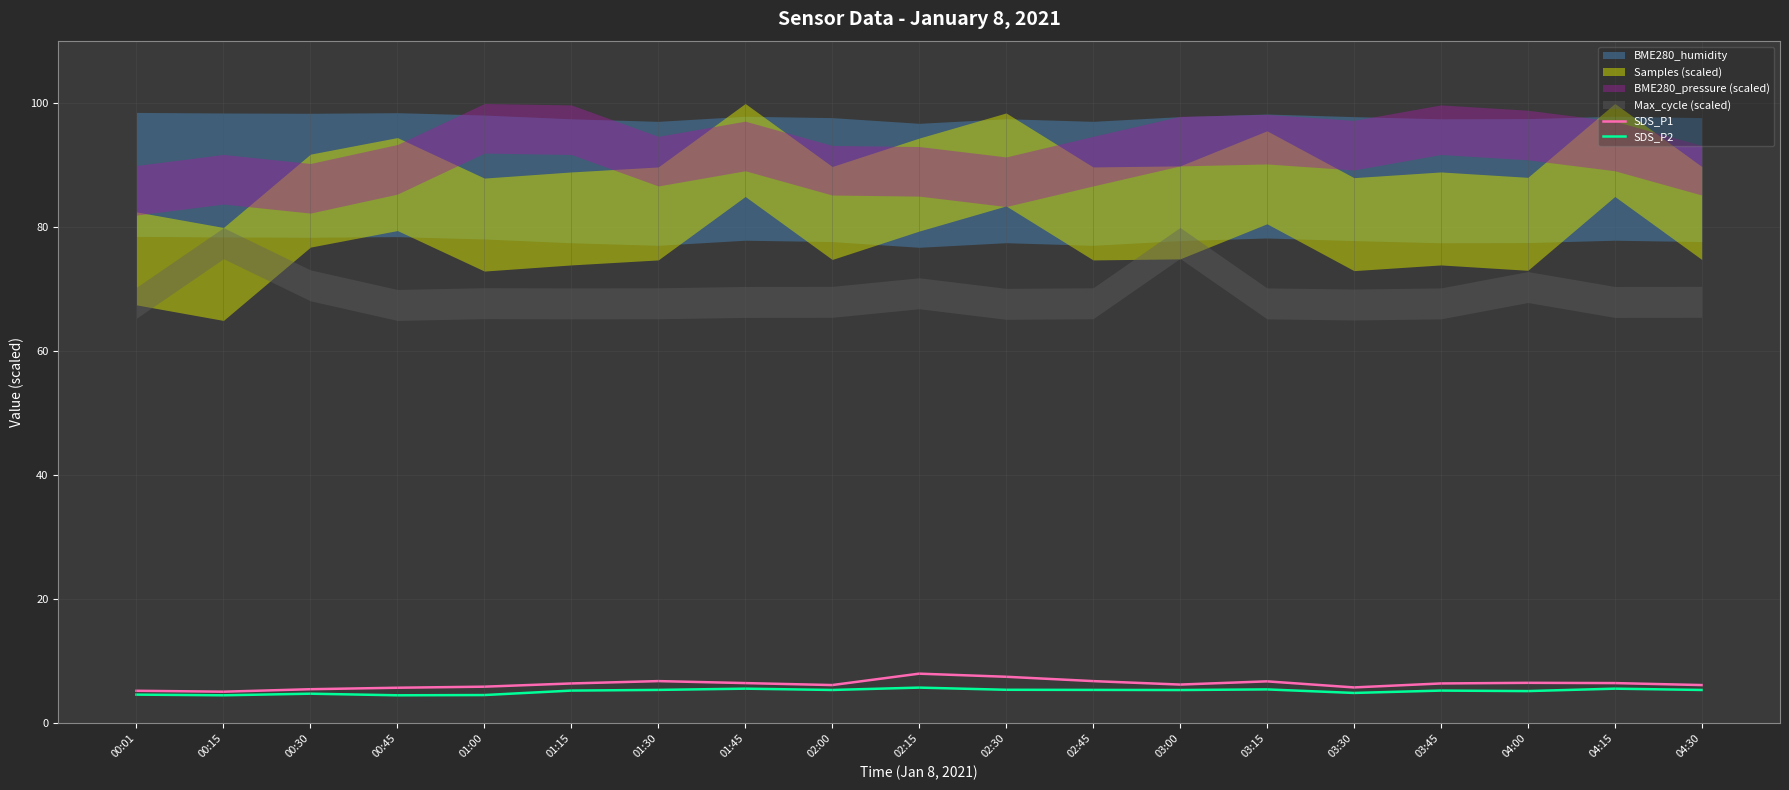

The SDS_P2 series shows 4.8 at 00:30. True or false?

True